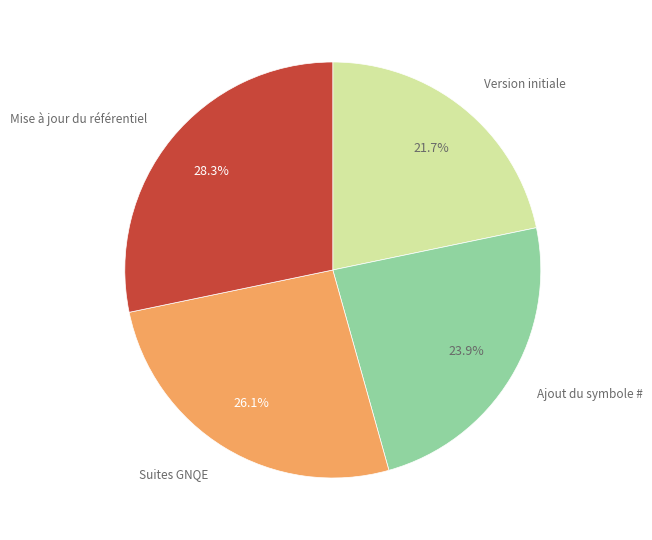

Approximately how many times larger is the value at Ajout du symbole # compared to Mise à jour du référentiel?

0.8